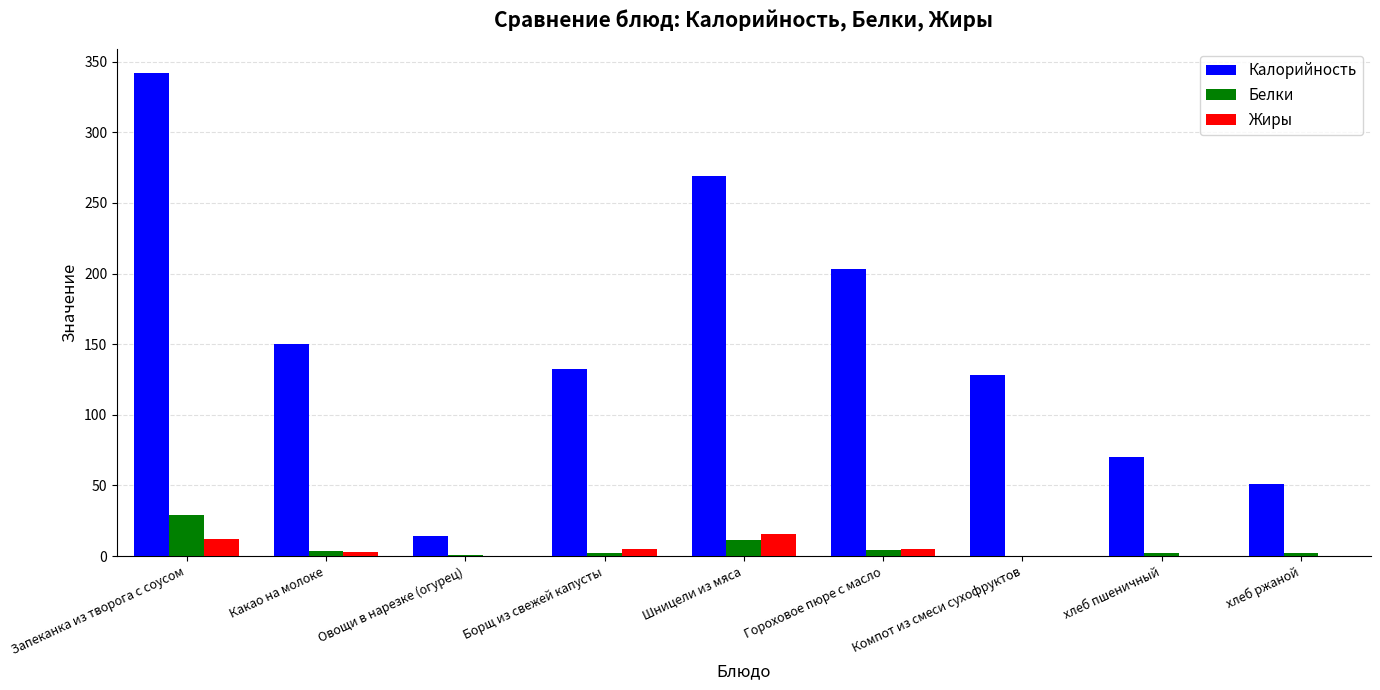

What value does the Белки series have at Шницели из мяса?

11.3